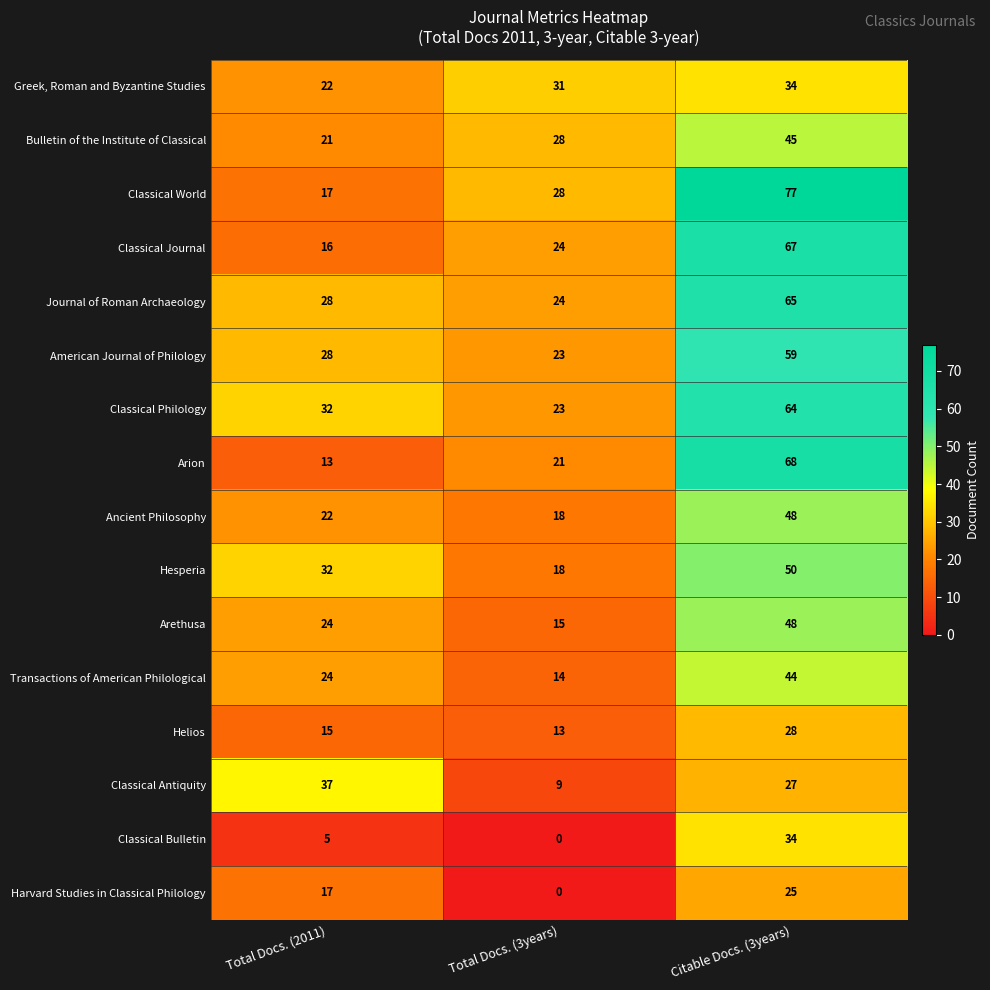

What is the average value of the Helios series?

19